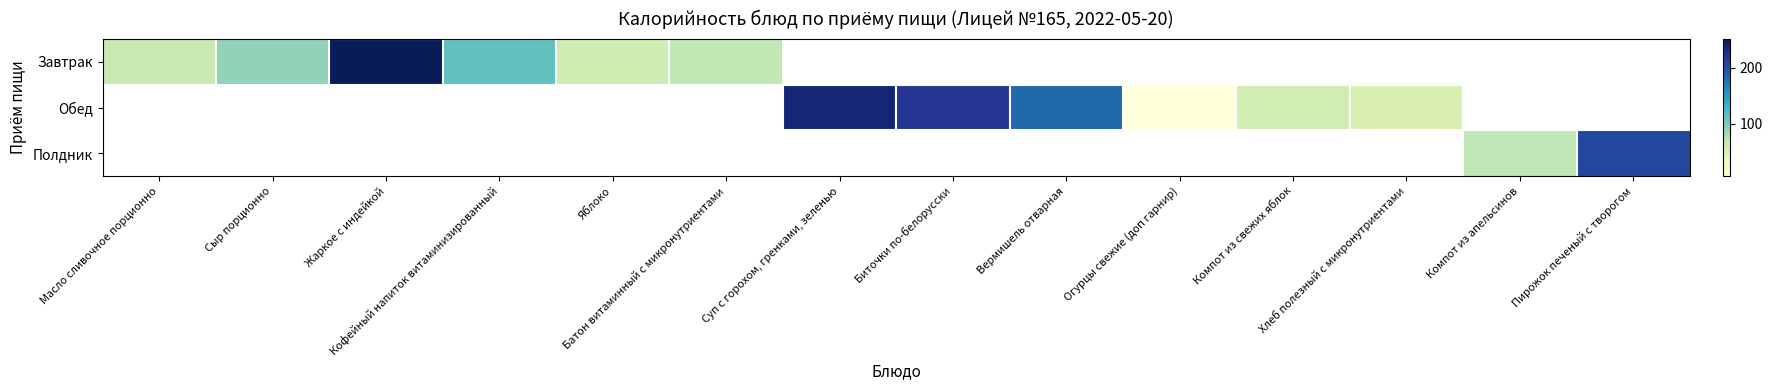

List the series in order of their overall mean, lowest first.

Завтрак, Обед, Полдник